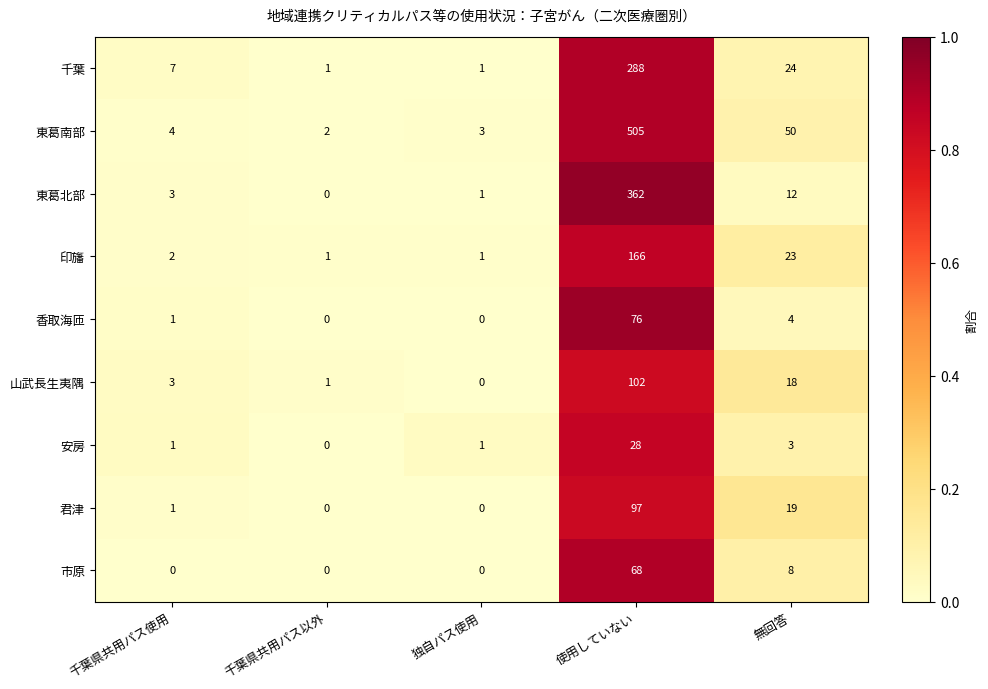

Is it true that 東葛南部 equals 79 at 無回答?

False